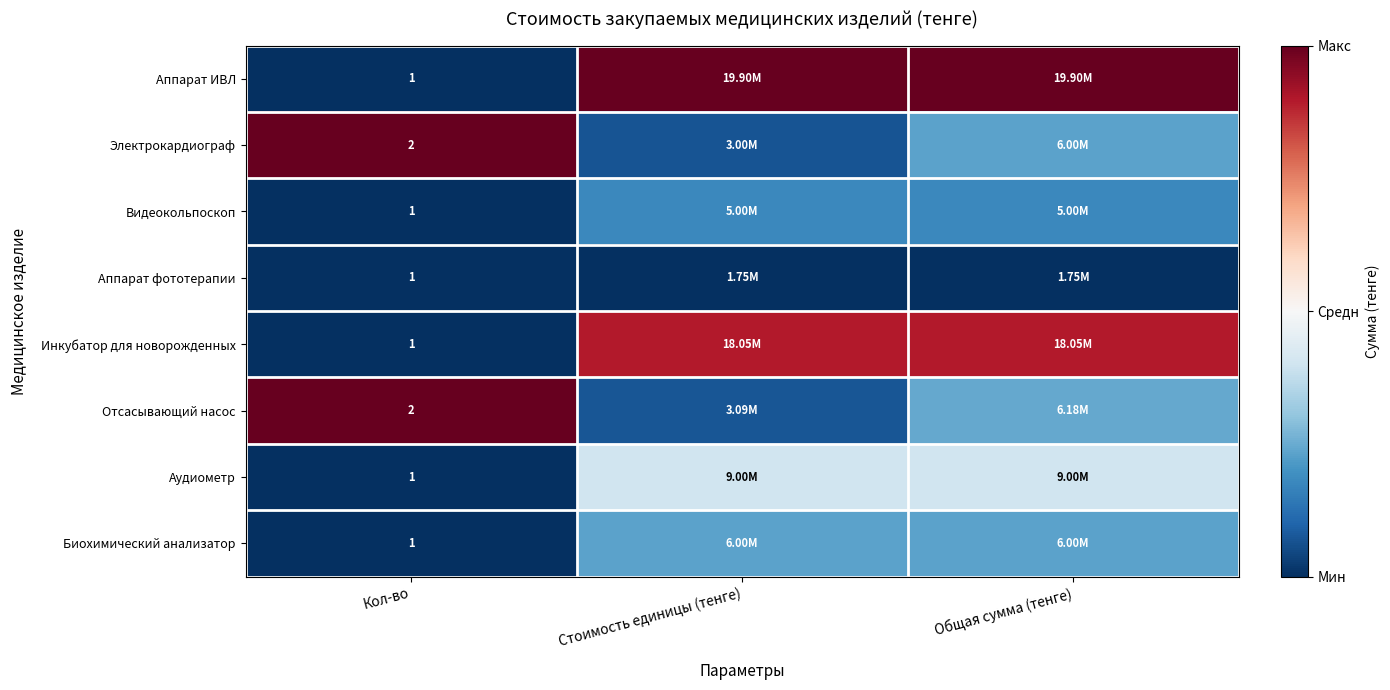

True or false: Отсасывающий насос has a value of 0.1 at Общая сумма (тенге).

False